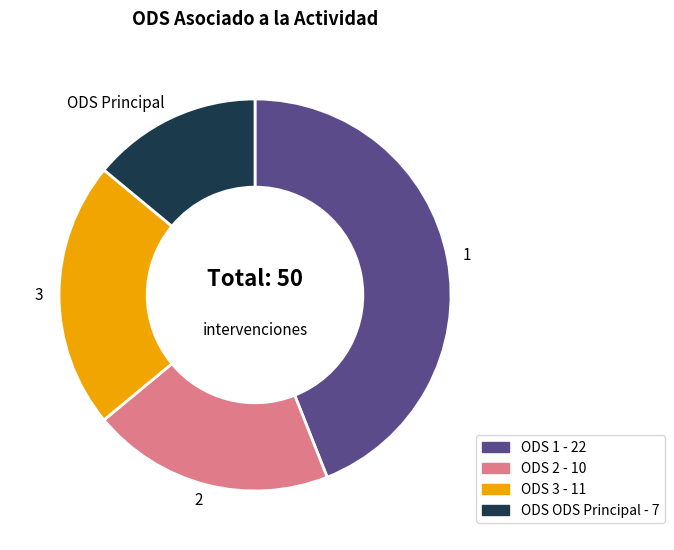

Is there any slice that represents more than half of the pie?

No